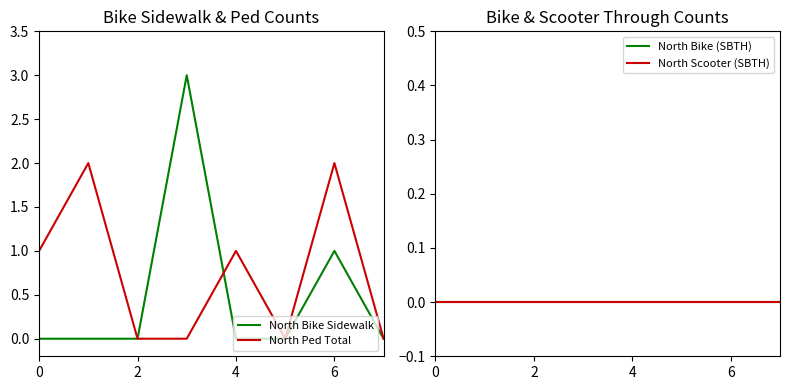

Which series has the largest total across all categories?

North Ped Total